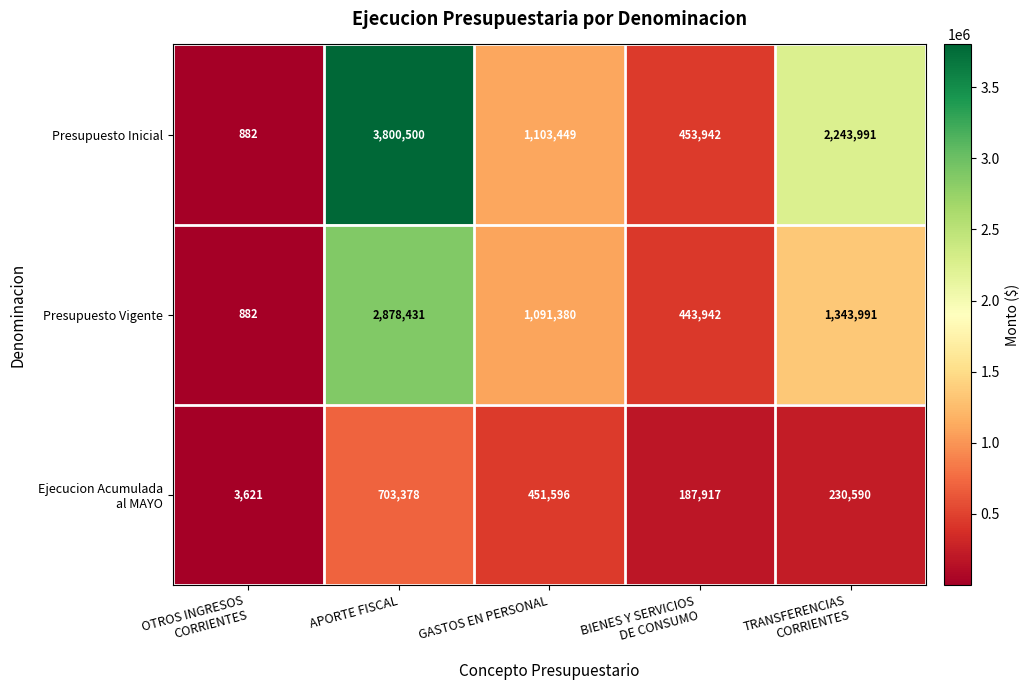

At which category does the chart reach its peak across all series?

APORTE FISCAL